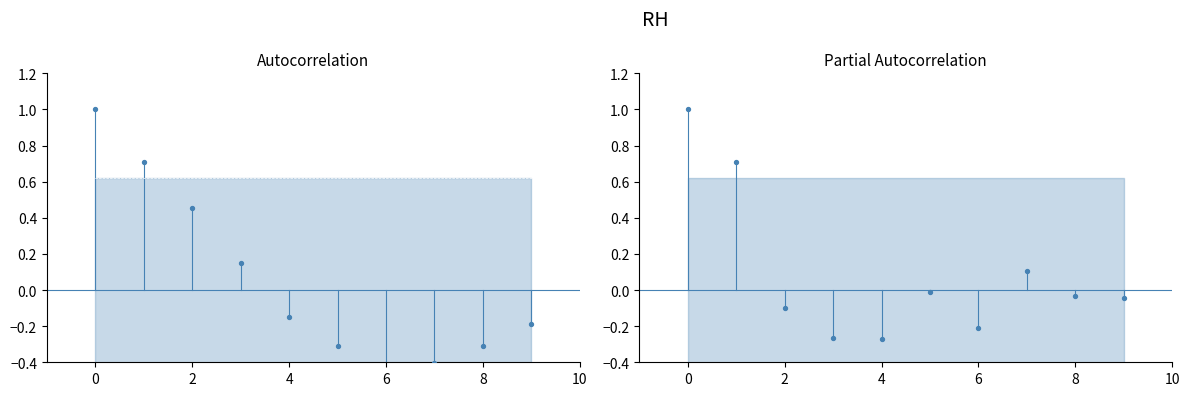

Which series has the largest total across all categories?

PACF